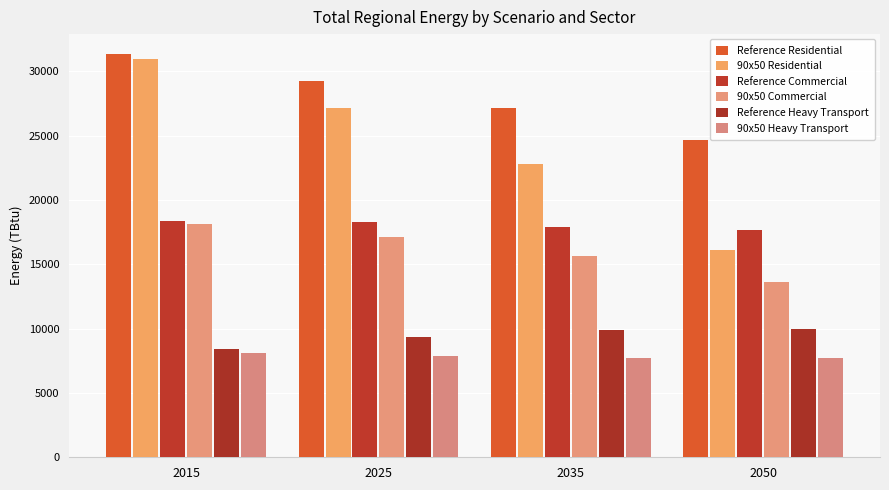

What are all the series names shown in the legend?

Reference Residential, 90x50 Residential, Reference Commercial, 90x50 Commercial, Reference Heavy Transport, 90x50 Heavy Transport